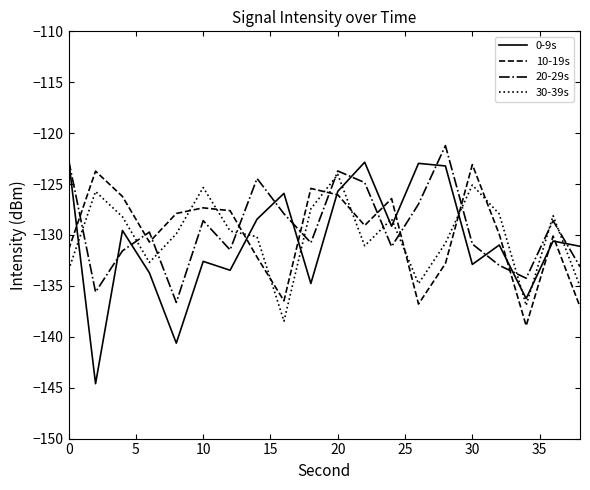

What is the sum of all 10-19s values?

-2599.2